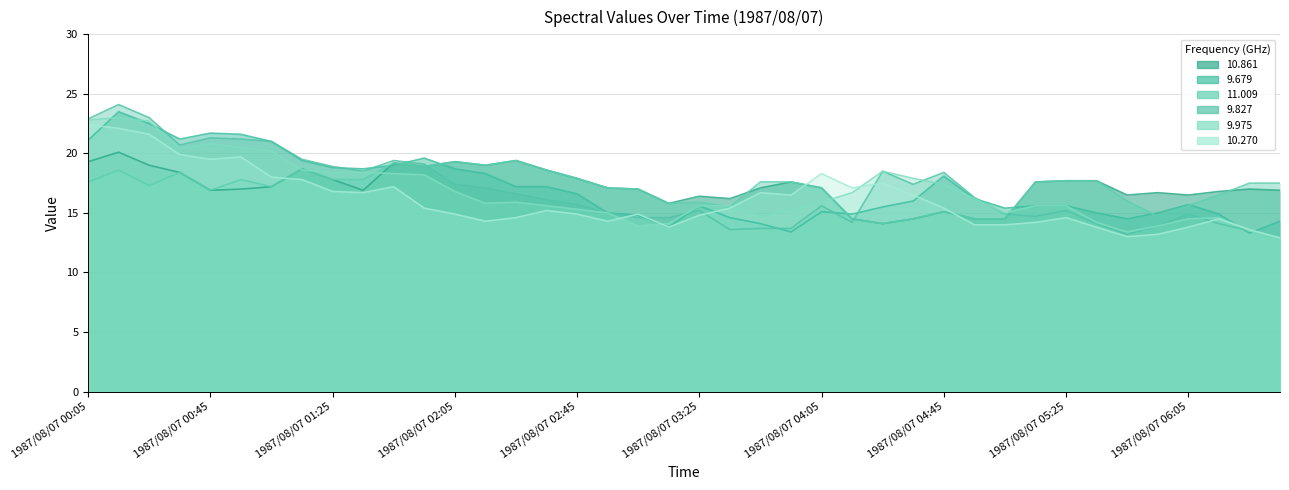

How many intersections are there between 9.975 and 9.827?

4